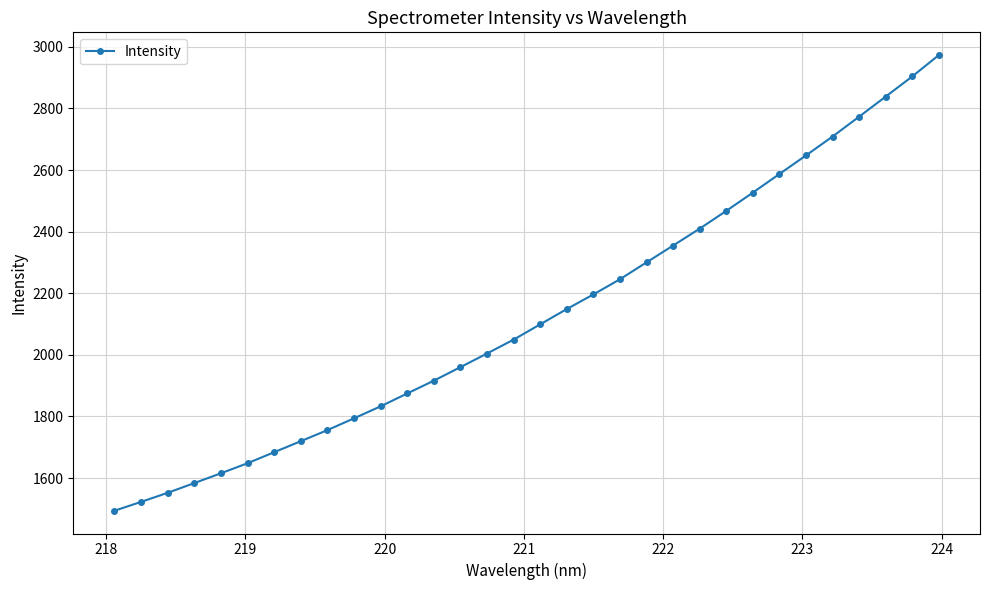

What is the difference between the maximum and minimum values?

1478.9